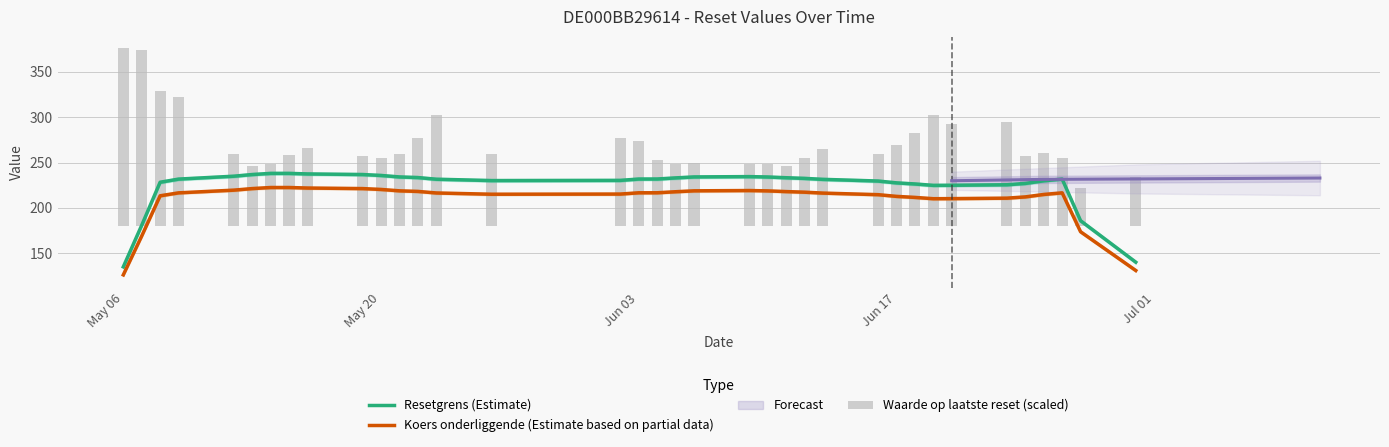

What is the maximum value for Resetgrens (Estimate)?

238.1